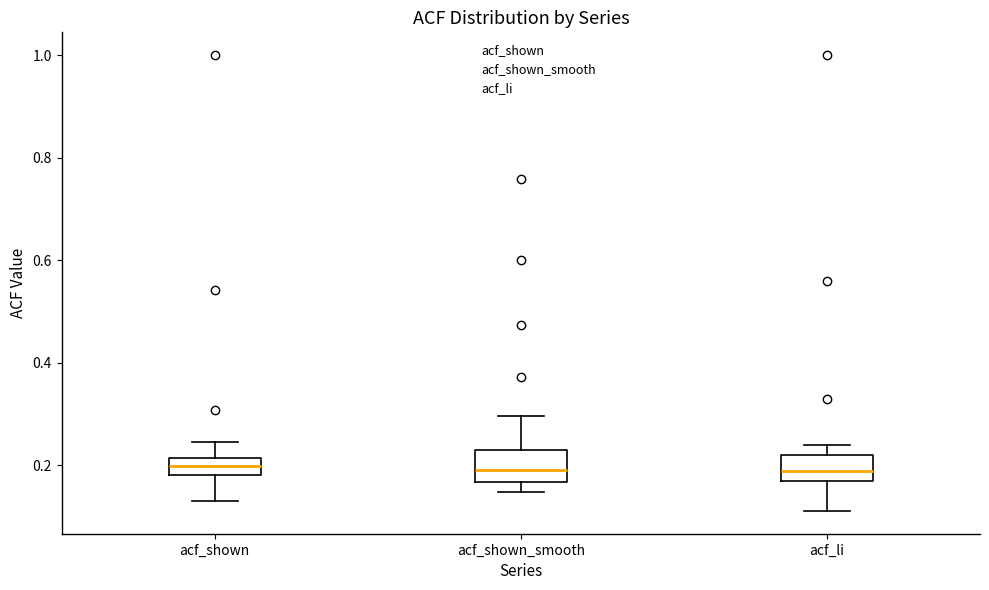

Where does the median line of the box for acf_shown_smooth sit on the y-axis? The values are not printed on the chart, so give them approximately, as read against the axis.

0.20